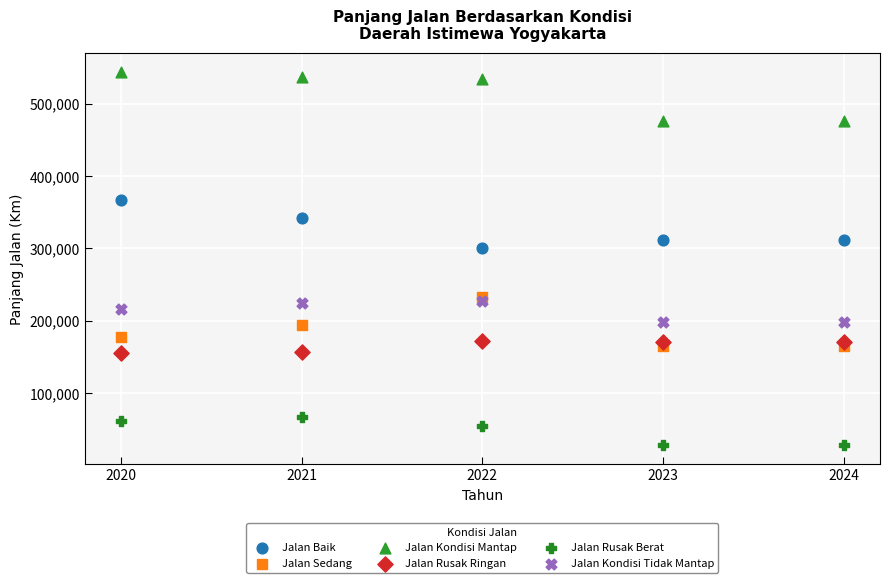

Which series contains the highest Y value?

Jalan Kondisi Mantap